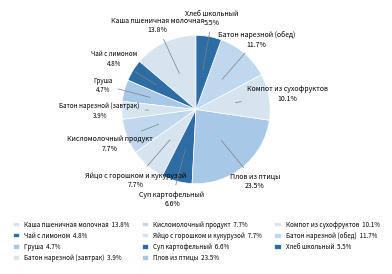

How many slices are in this pie chart?

11